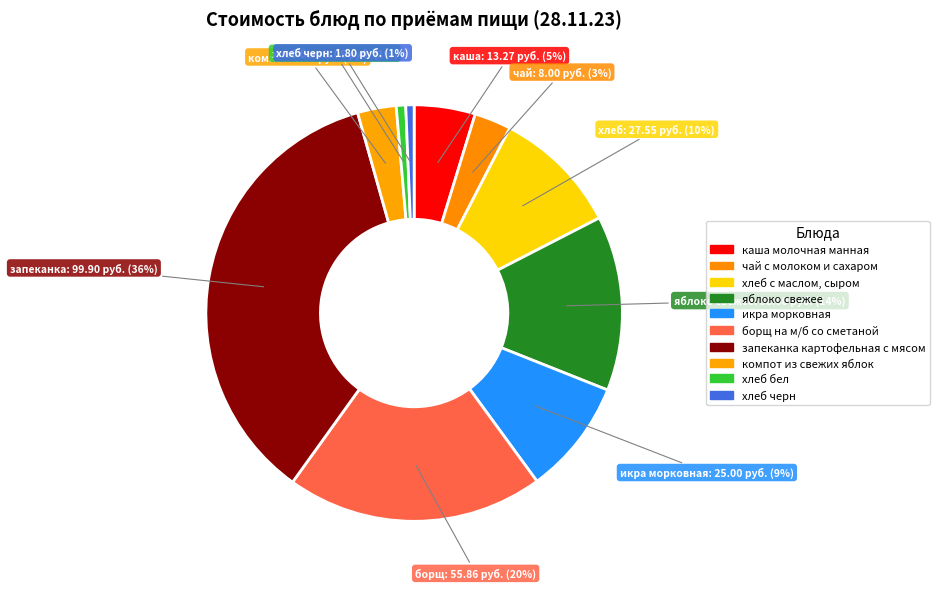

The каша молочная манная slice represents 14% of the pie. True or false?

False